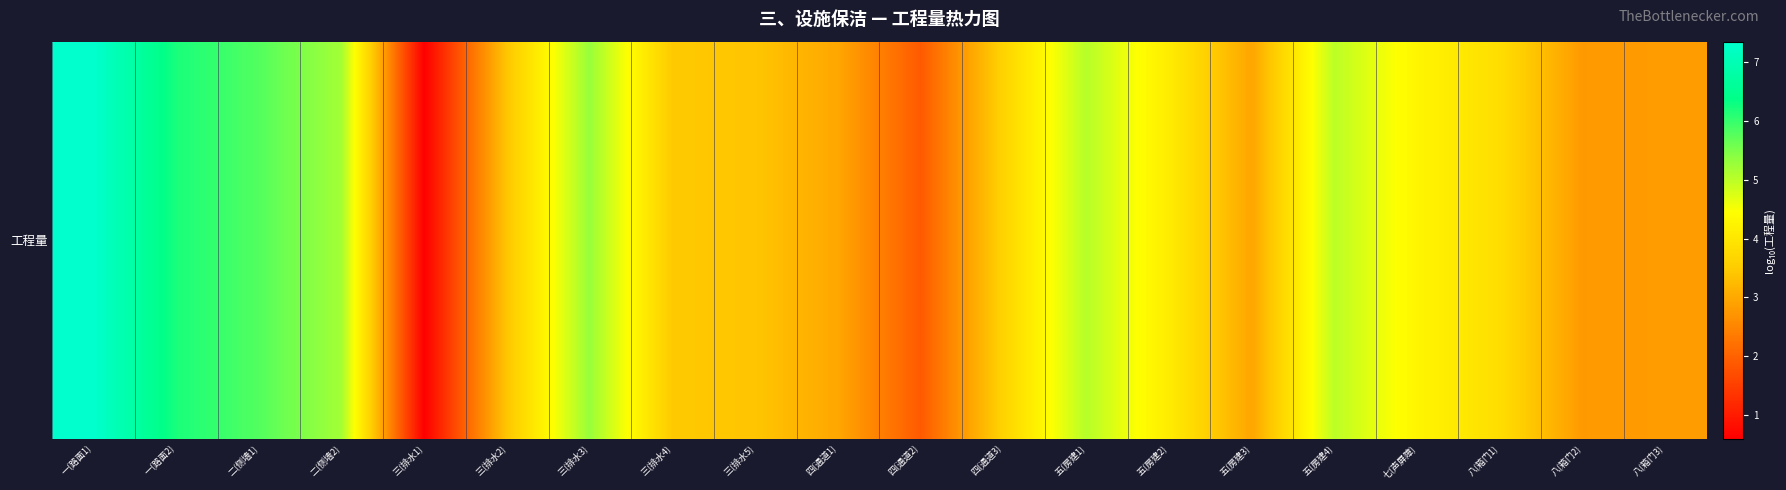

Between 二(侧墙1) and 四(通道2), which is larger?

二(侧墙1)